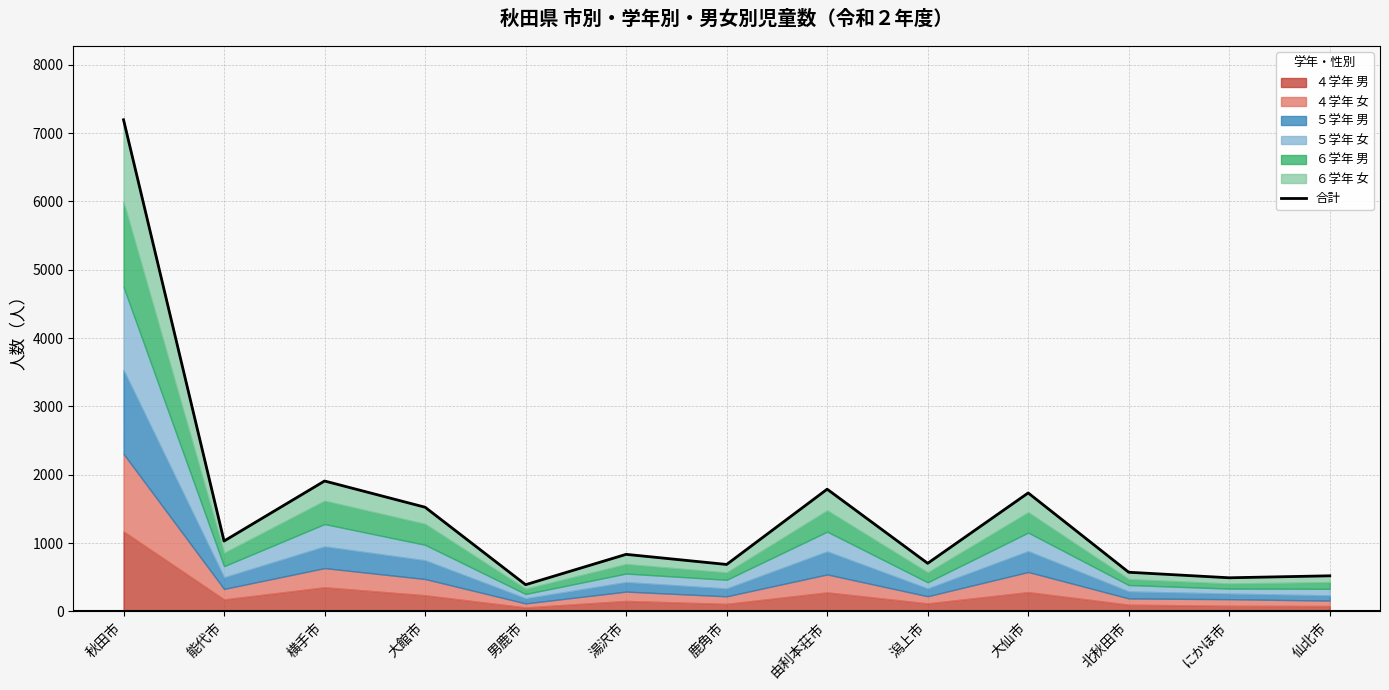

What is the difference between the values at 仙北市 and 鹿角市?

166